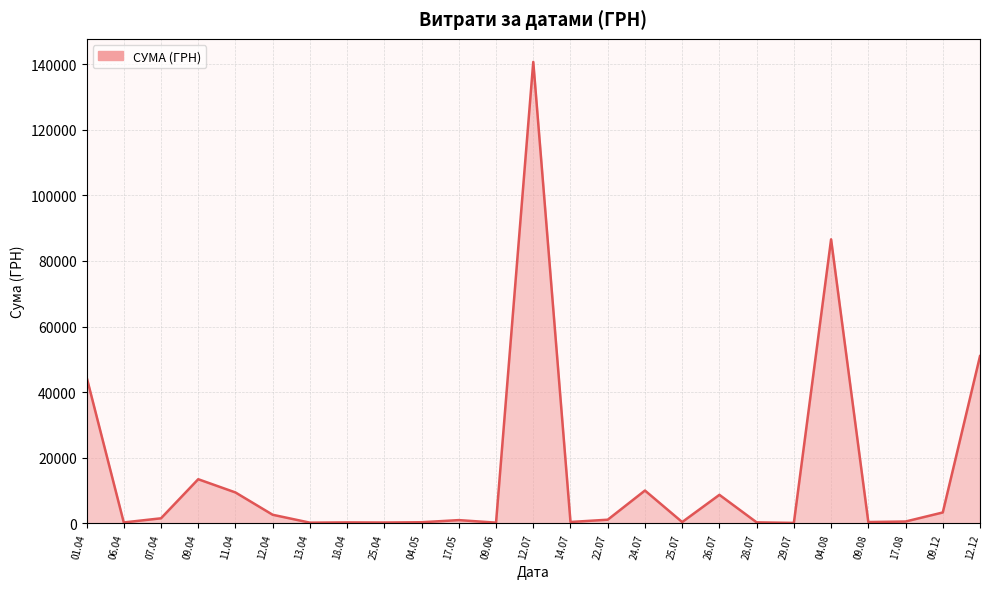

Is it true that the value at 12.07 is 216735.2?

False